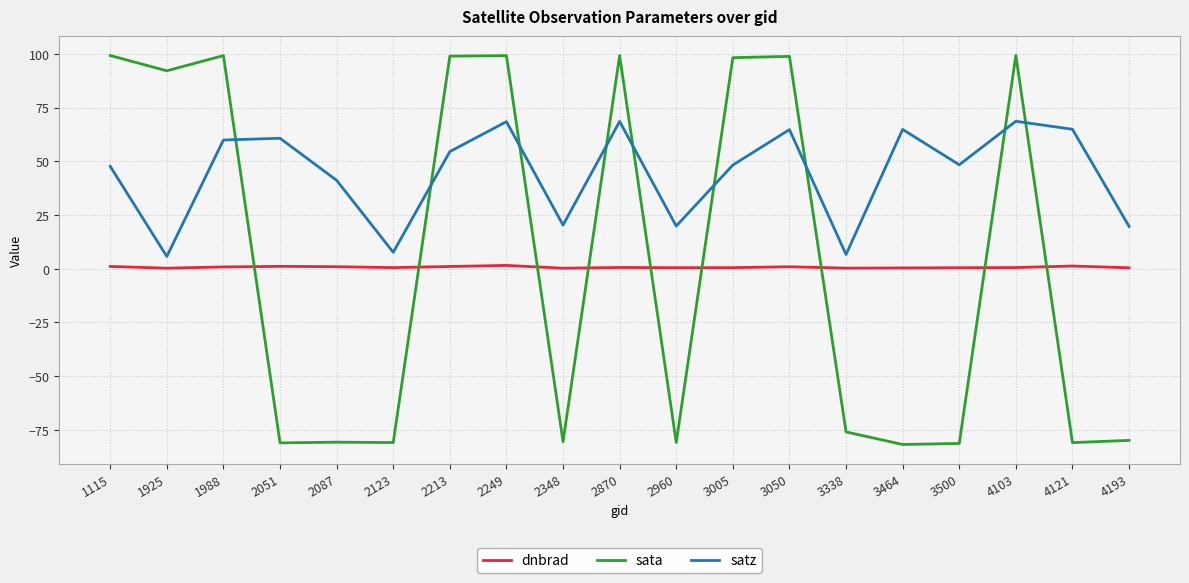

How many categories are shown in the chart?

19